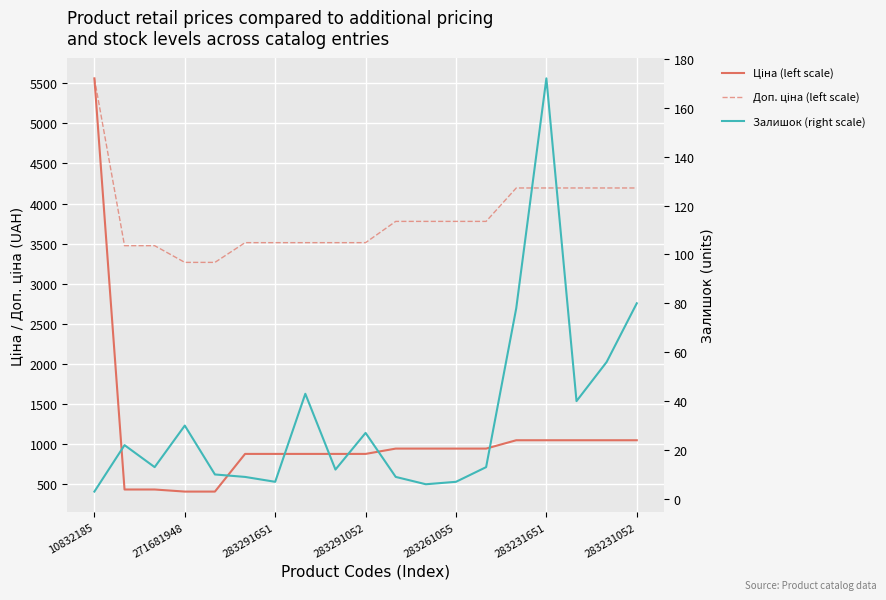

What is the label of the 6th point from the right?

13